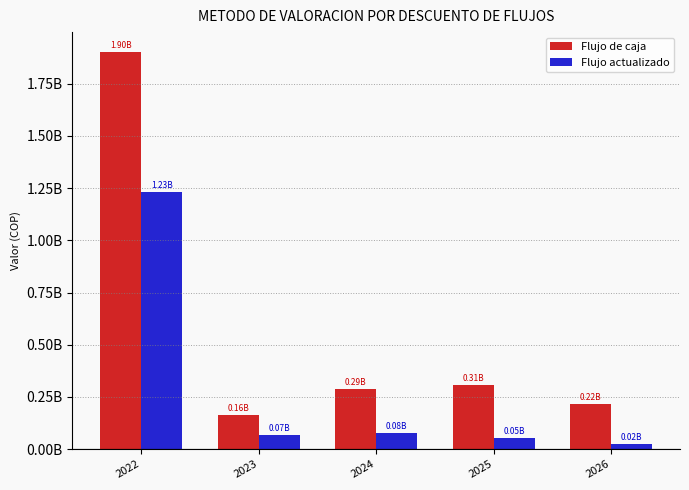

Reading right to left, list all the values displayed in this chart.

Flujo de caja: 216522013.7	308317500.7	286223726.8	162201688.5	1902257382.0
Flujo actualizado: 24516830.4	53971935.0	77460980.7	67864128.6	1230443655.2